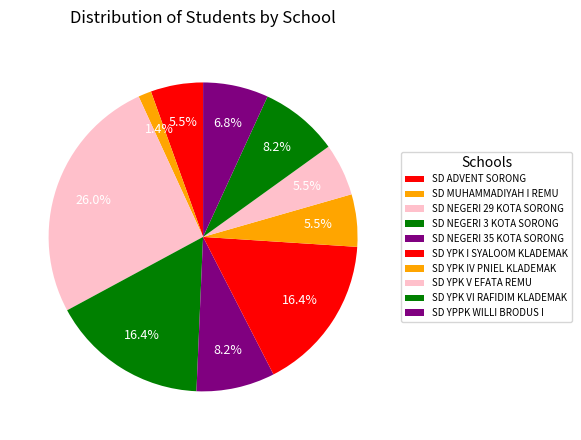

What is the smallest slice in the pie chart?

SD MUHAMMADIYAH I REMU